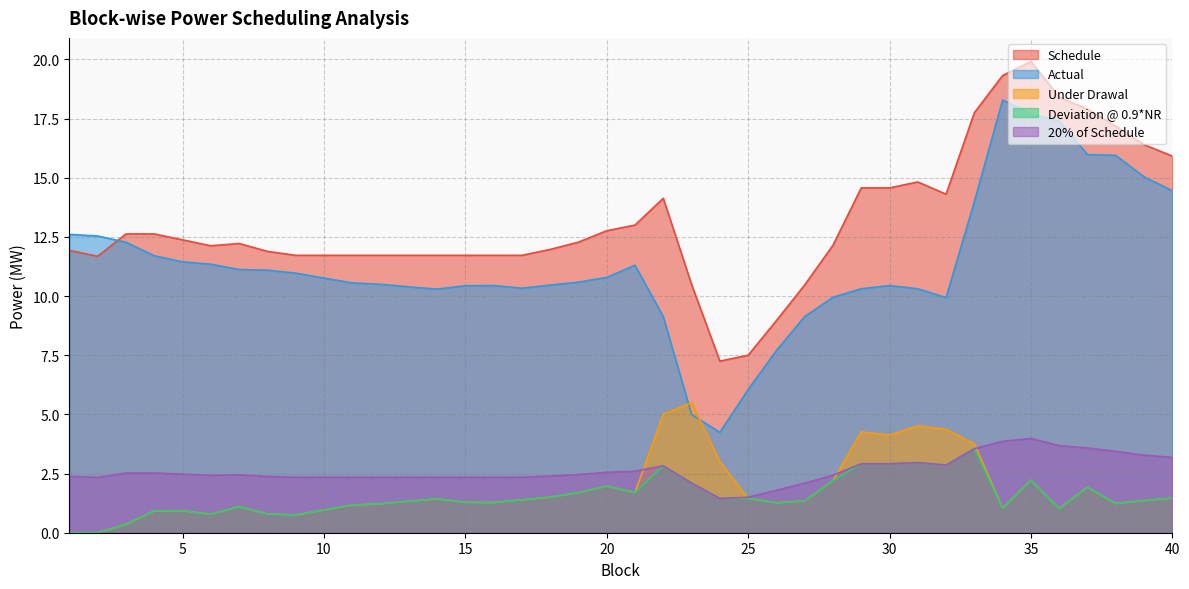

List the series in order of their peak value, highest first.

Schedule, Actual, Under Drawal, 20% of Schedule, Deviation @ 0.9*NR